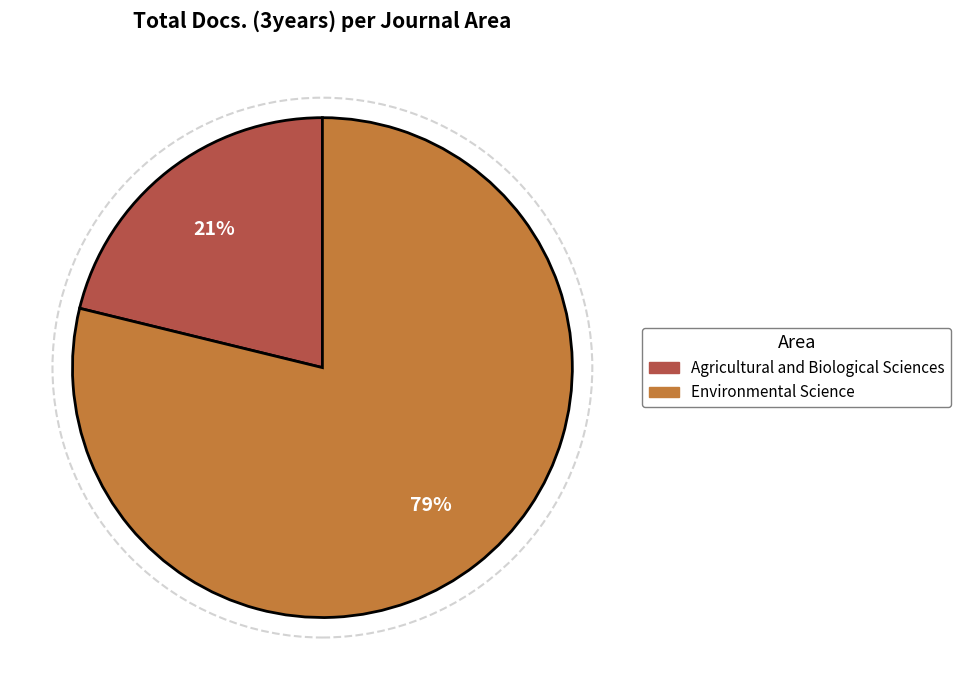

Which category accounts for the majority?

Environmental Science